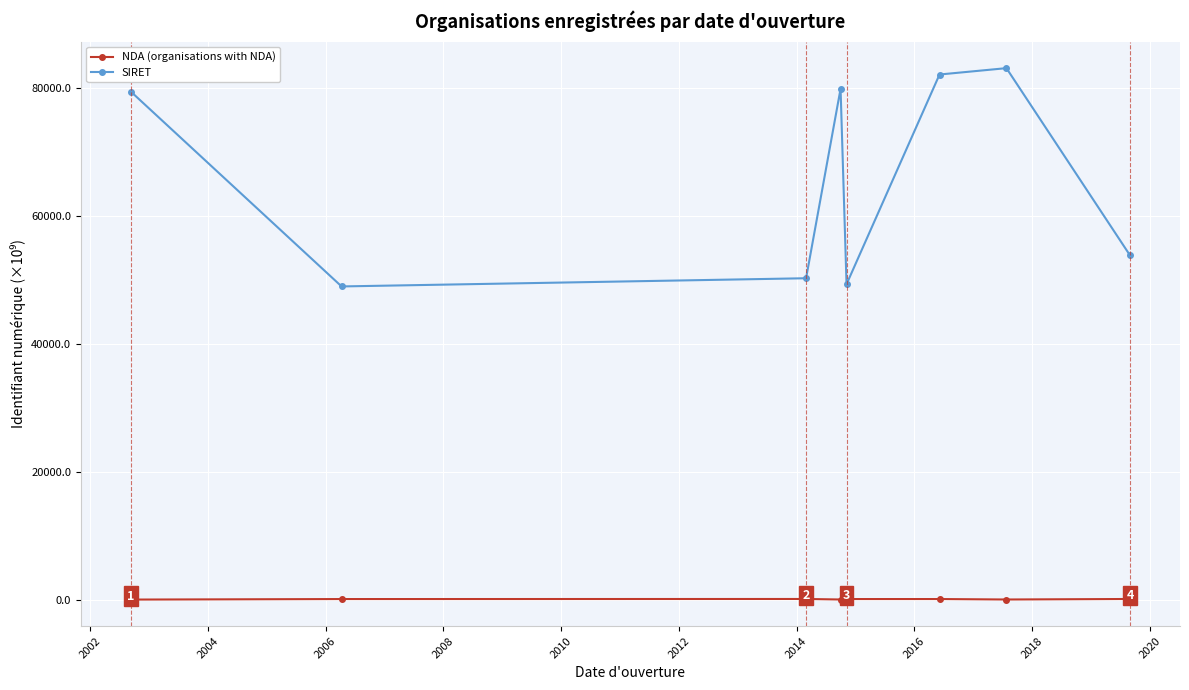

What is the value of the SIRET point at the 5th from the left?

49319.6